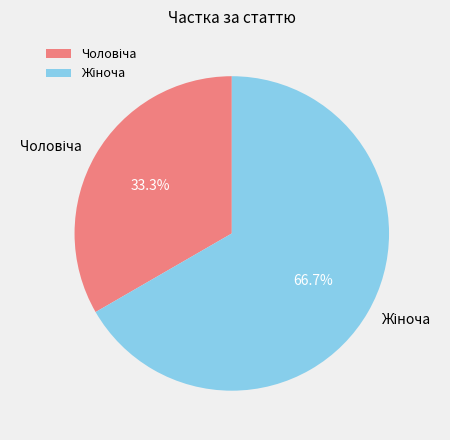

Is there any slice that represents more than half of the pie?

Yes